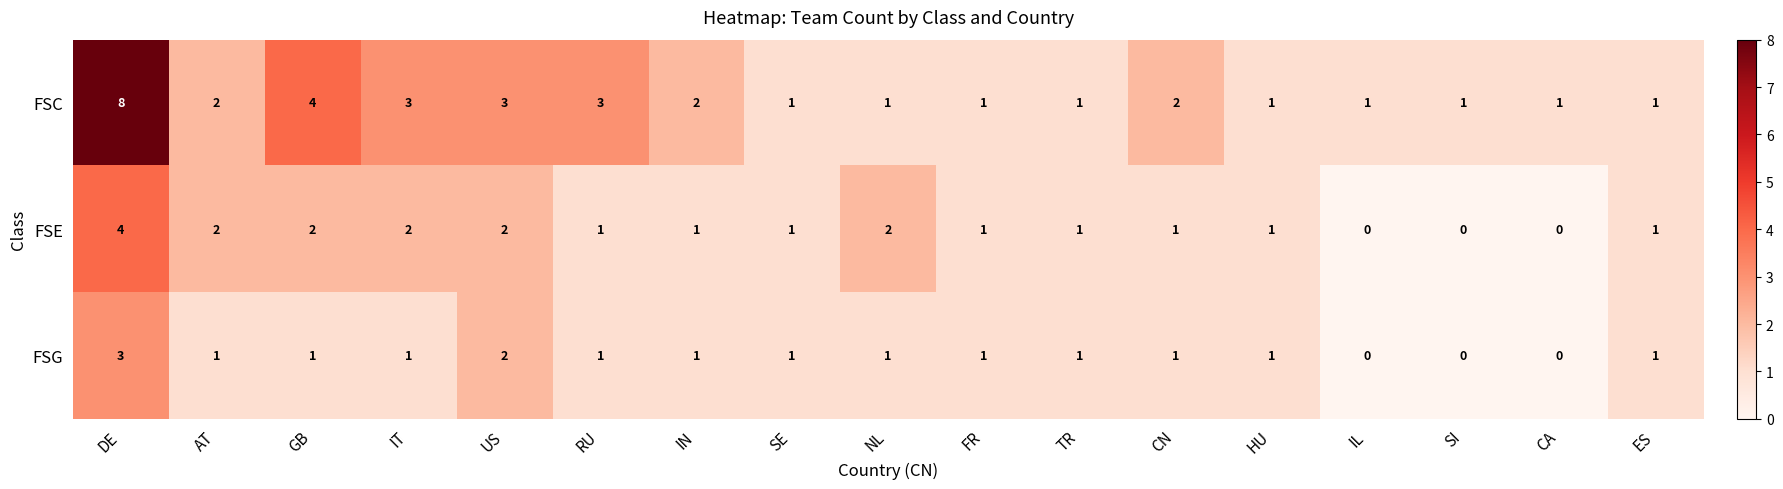

Which series has the largest range (max minus min)?

FSC